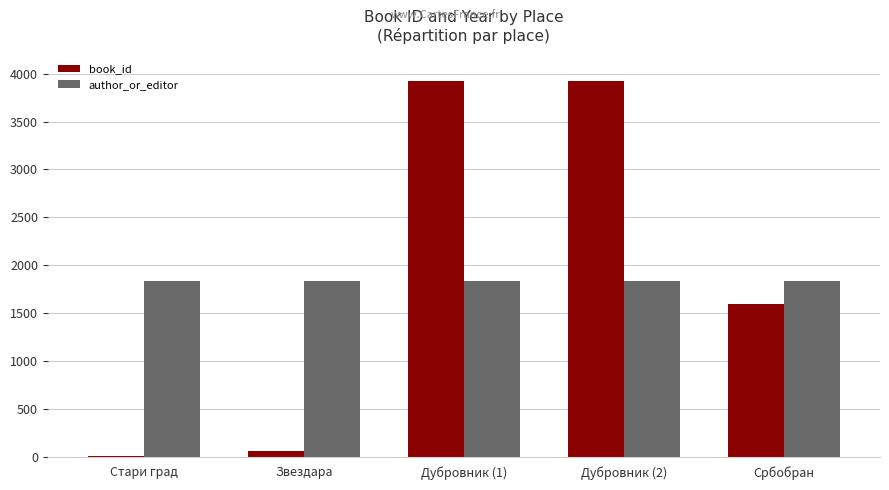

Is it true that book_id equals 1591 at Србобран?

True